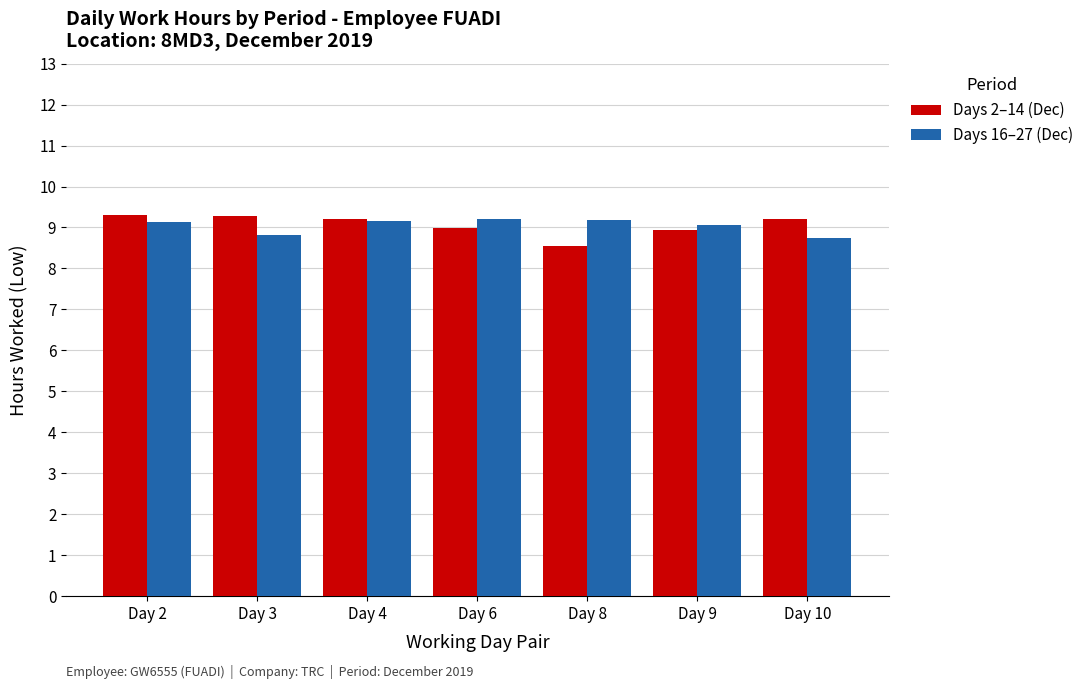

At which label is Days 16–27 (Dec) closest to 8?

Day 10